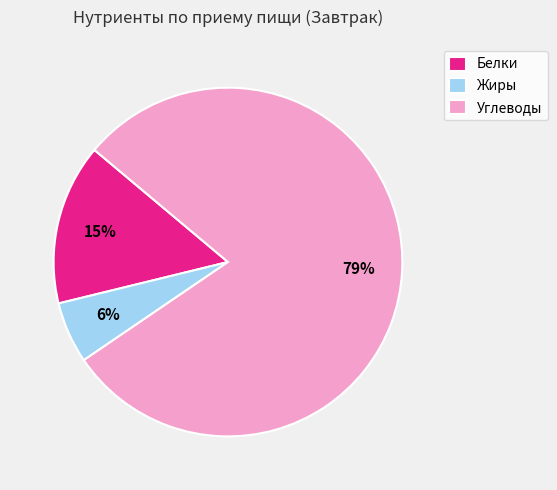

Rank the categories by value from lowest to highest.

Жиры, Белки, Углеводы